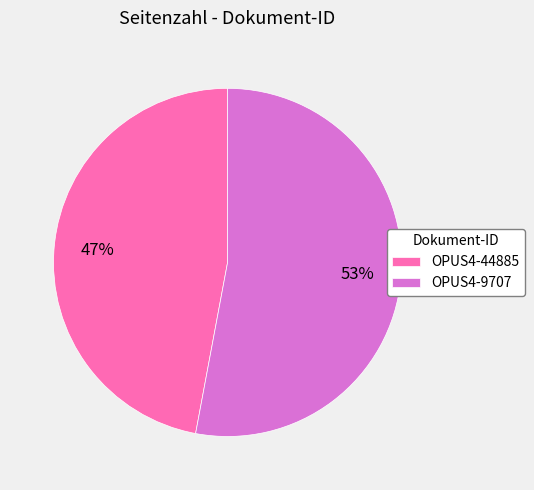

To the nearest percent, what percentage of the pie is OPUS4-44885?

47%